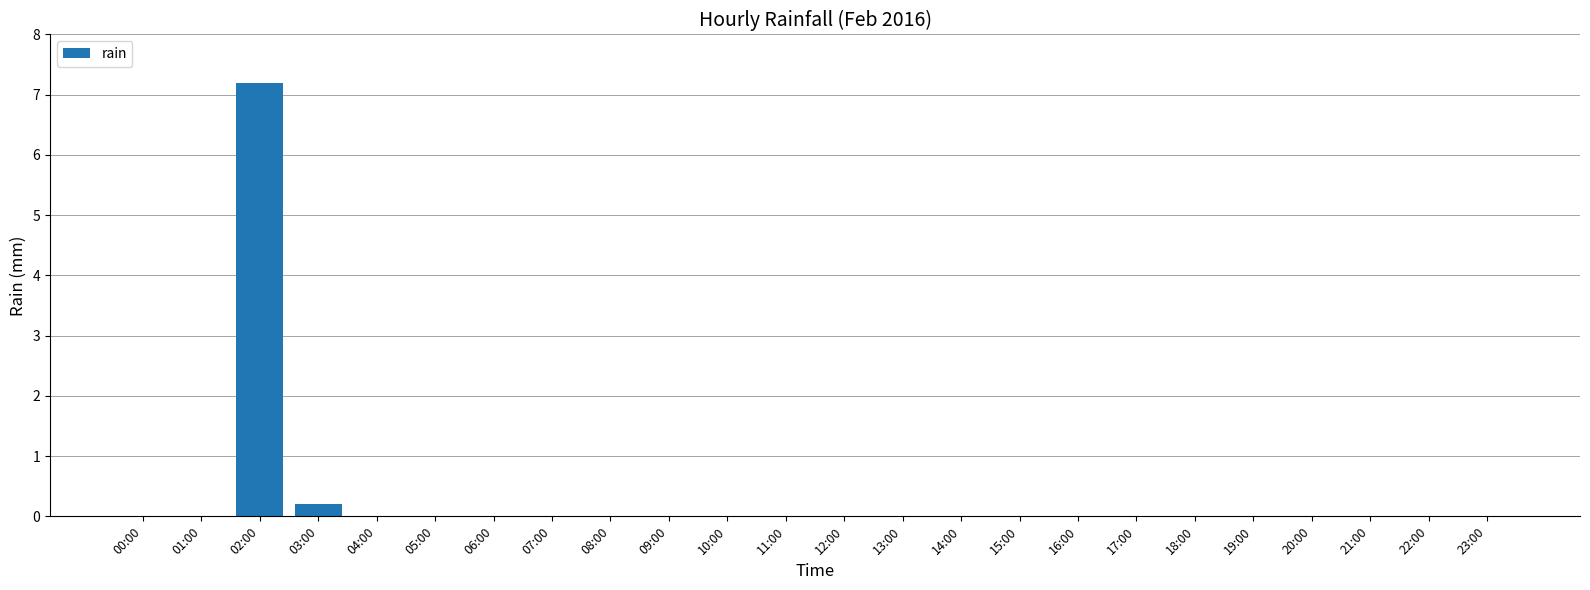

What is the sum of all values?

7.4